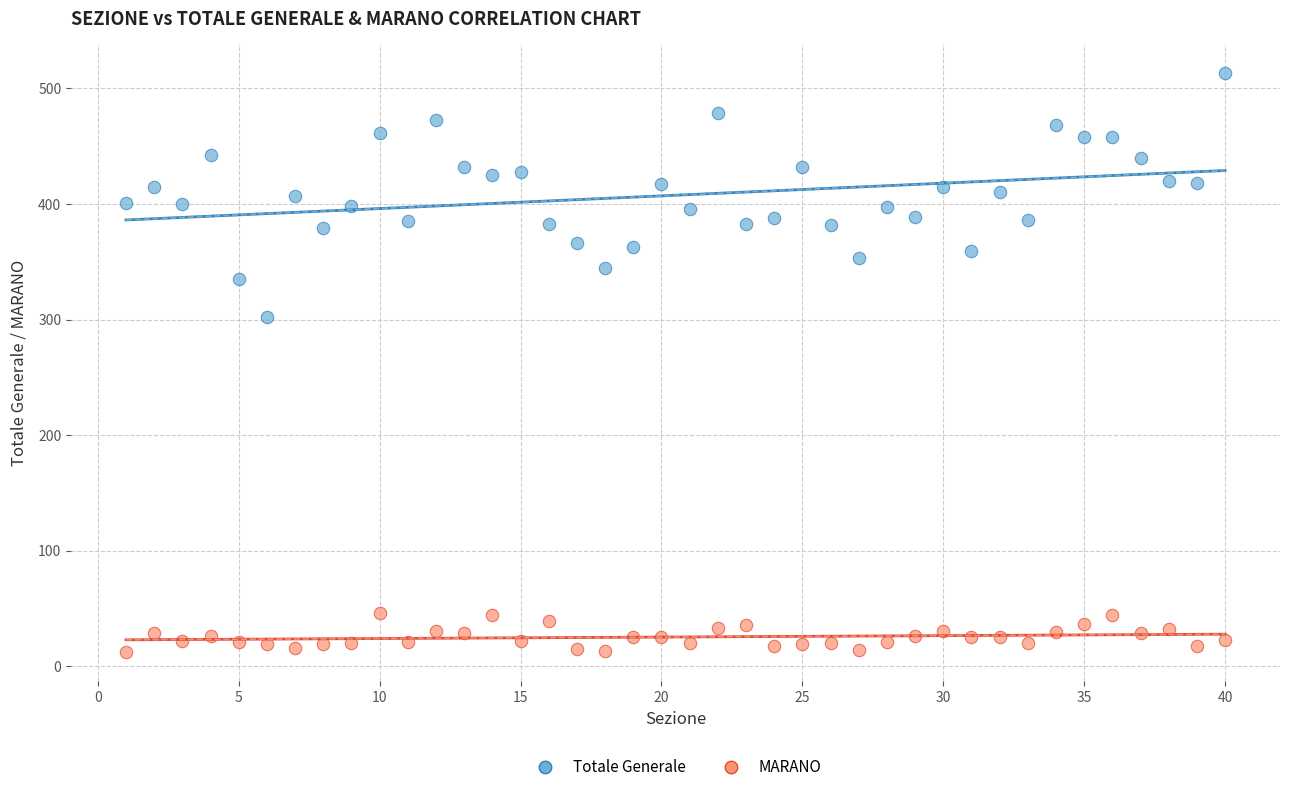

Which series reaches the maximum Y coordinate?

Totale Generale